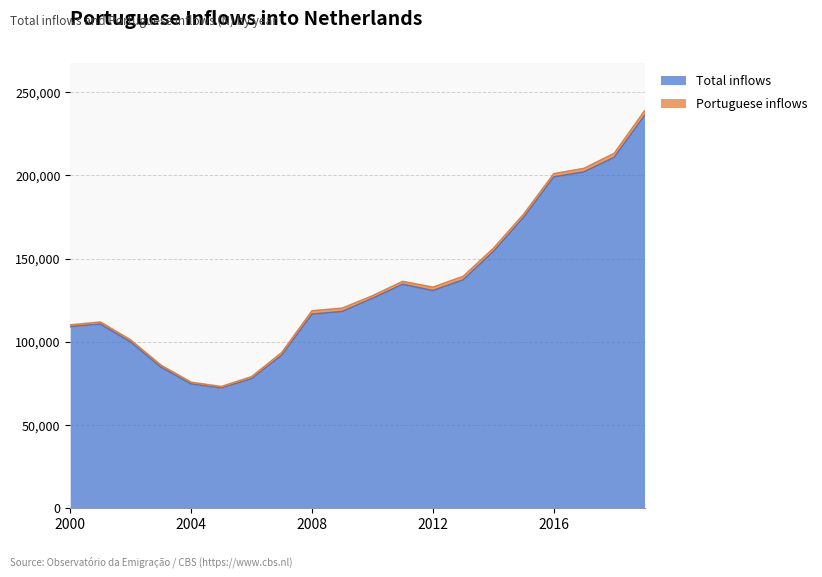

At which category does the chart reach its peak across all series?

2019